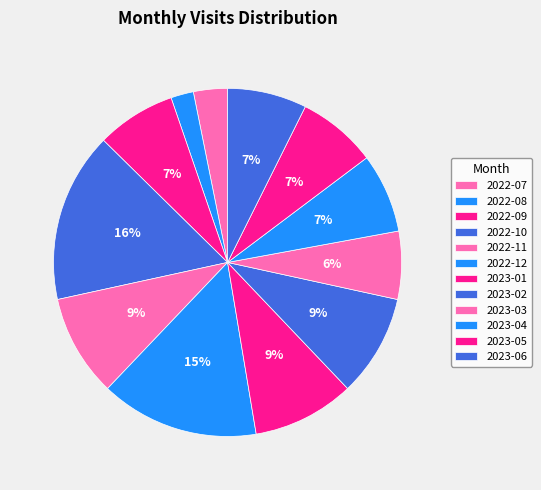

How many slices are in this pie chart?

12